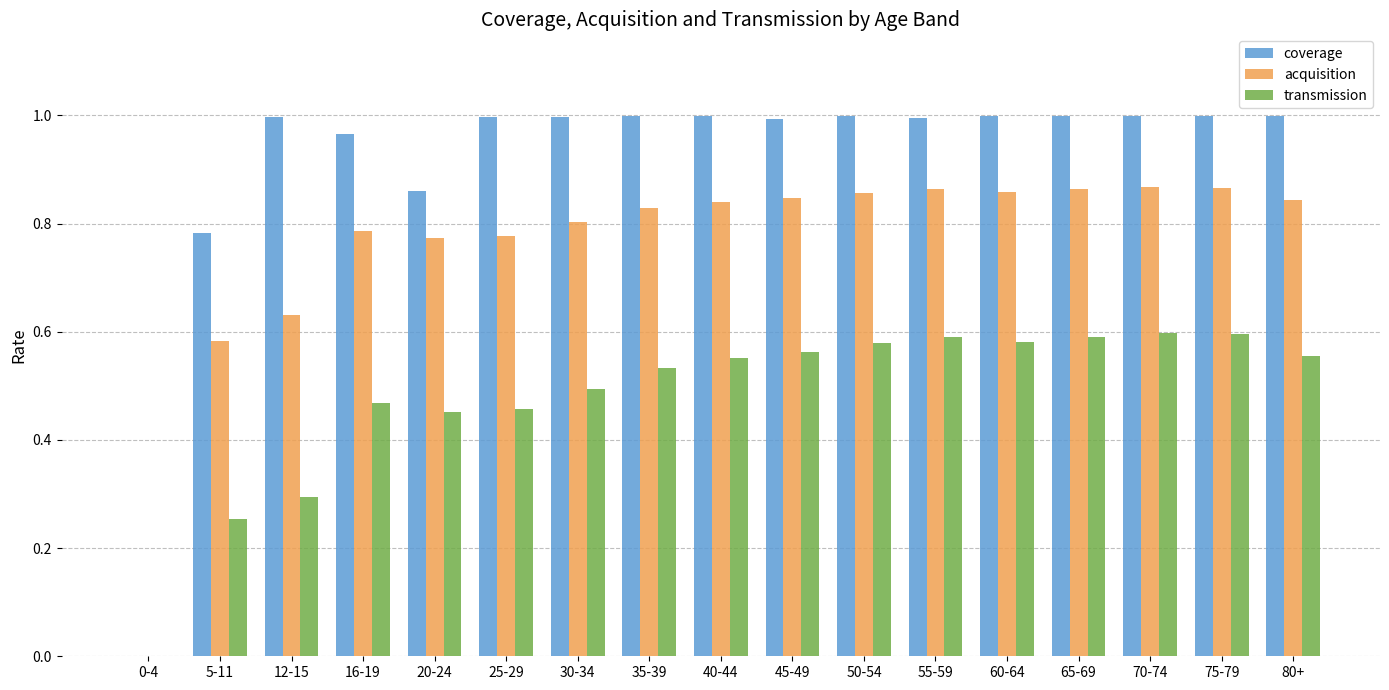

The value of acquisition at 35-39 is 0.8. True or false?

True